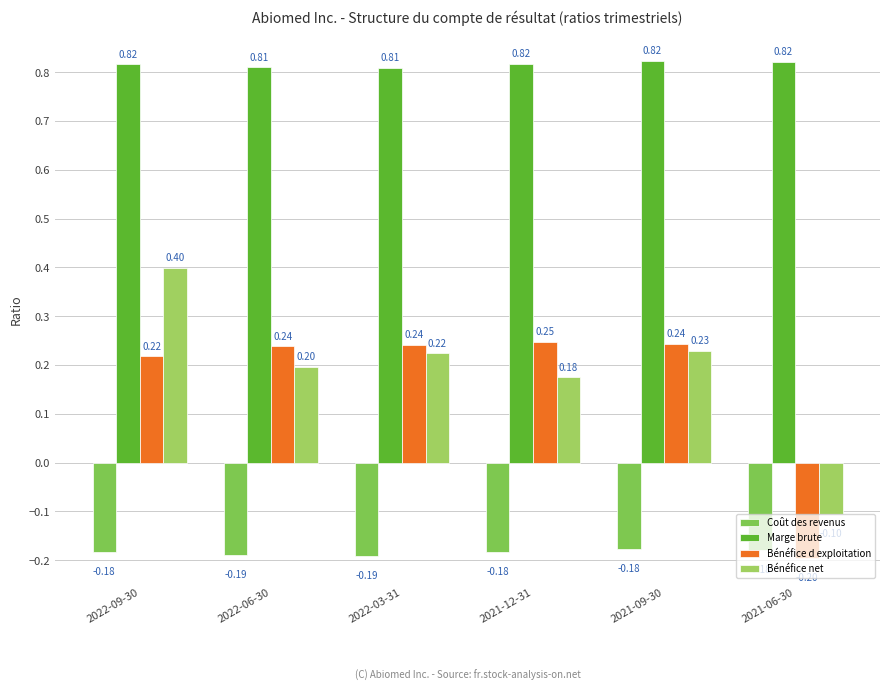

What is the difference between the second highest and minimum values in the Bénéfice d exploitation series?

0.4